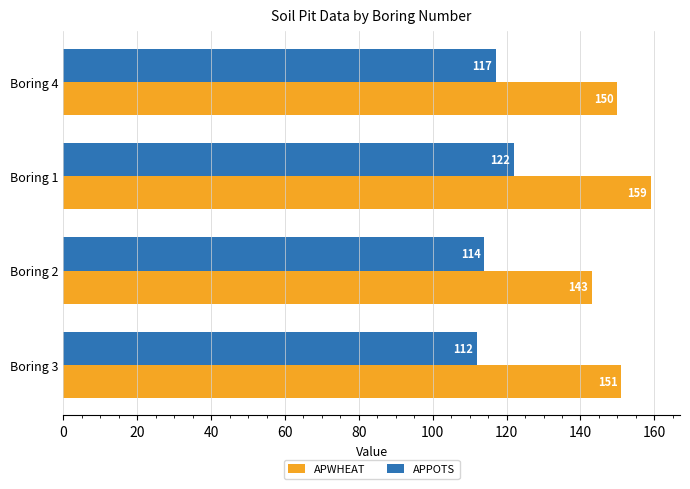

What is the average value of the APPOTS series?

116